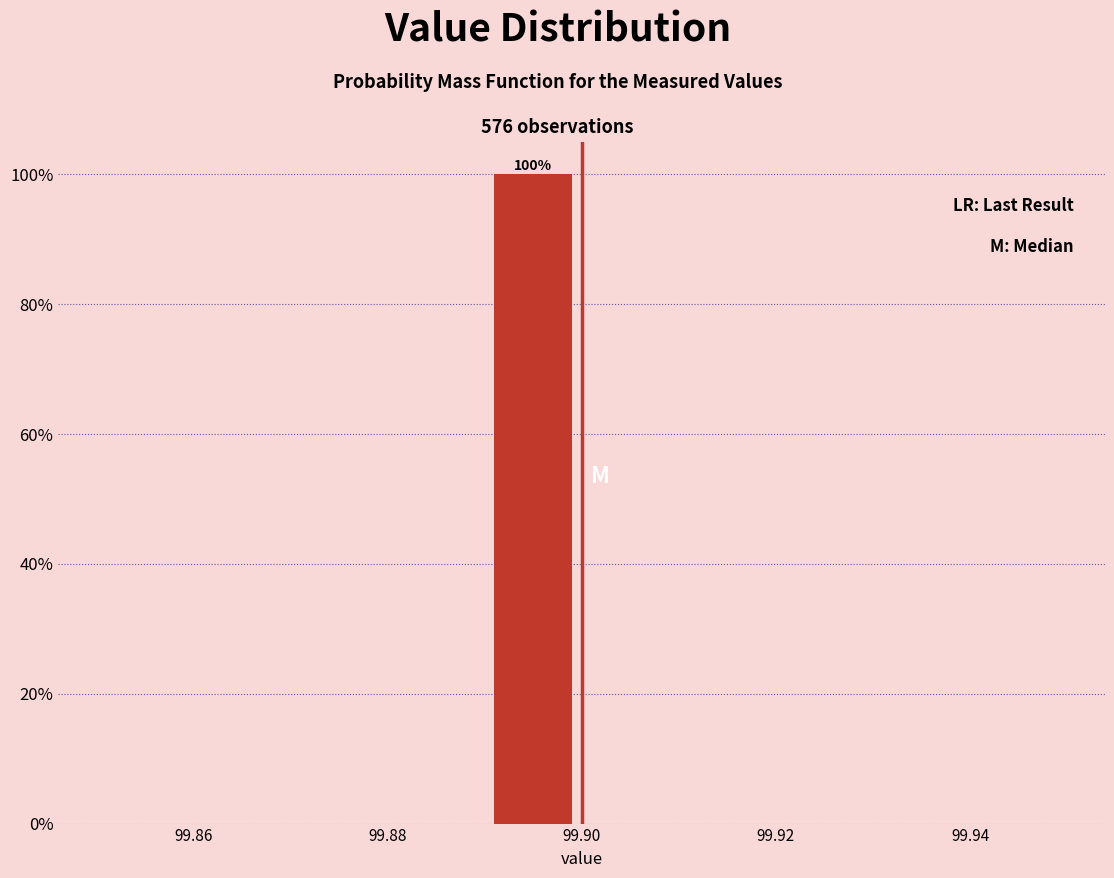

Which range on the x-axis has the tallest bar?

99.89 to 99.90